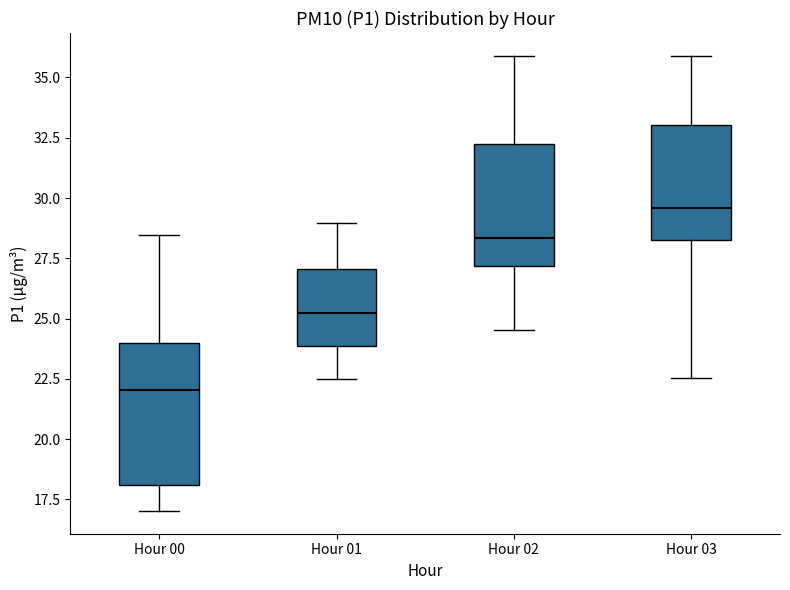

Reading left to right, read every box against the y-axis: the position of its median line, the range the box covers, and the ends of its whiskers. The values are not printed on the chart, so give them approximately, as read against the axis.

Hour 00: median 22.0, box 18.0 to 24.0, whiskers 17.0 to 28.5
Hour 01: median 25.0, box 24.0 to 27.0, whiskers 22.5 to 29.0
Hour 02: median 28.5, box 27.0 to 32.0, whiskers 24.5 to 36.0
Hour 03: median 29.5, box 28.0 to 33.0, whiskers 22.5 to 36.0